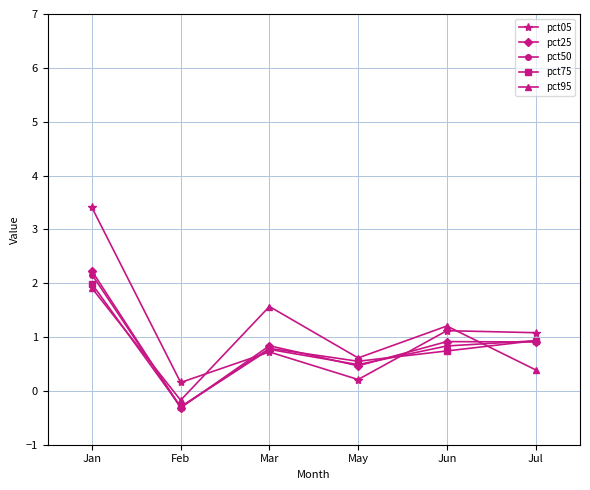

True or false: pct95 has more than 1 points higher than both neighbors.

True